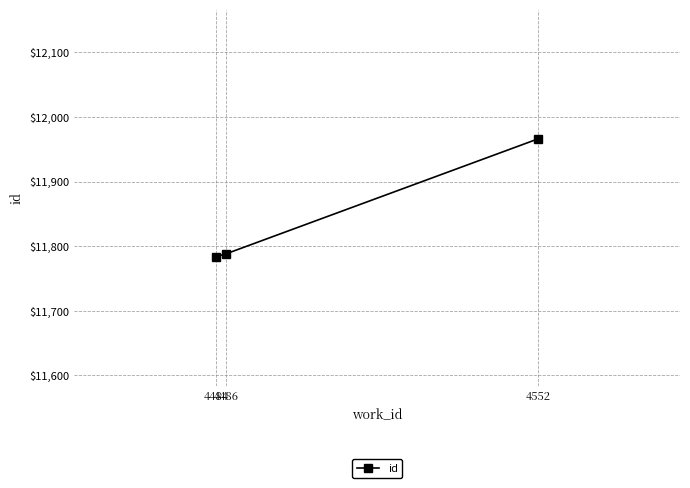

Reading left to right, what are all the values shown in this chart?

4484=11784	4486=11788	4552=11966